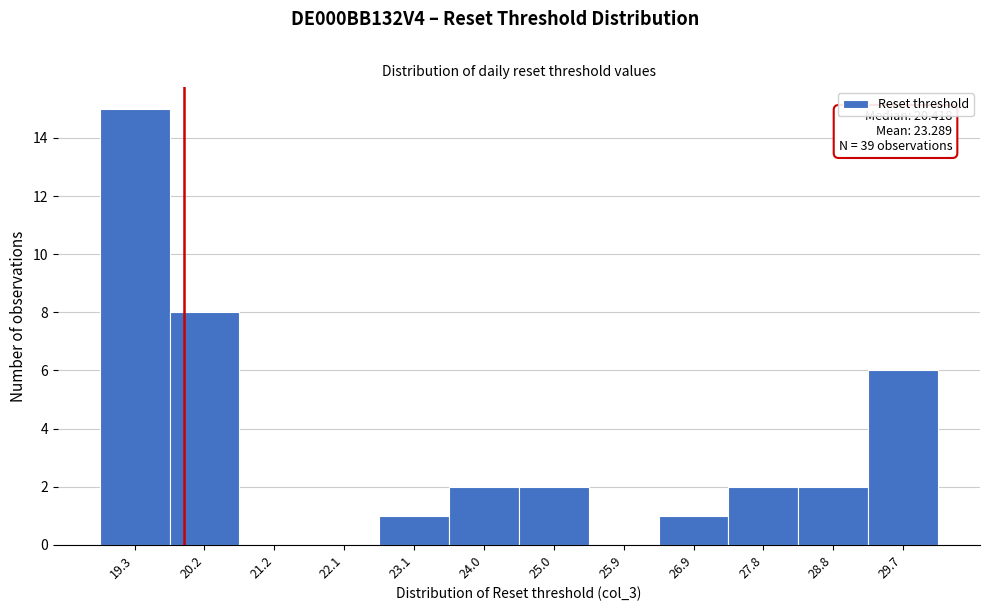

Reading left to right, what are all the values shown in this chart?

19.3=15	20.2=8	21.2=0	22.1=0	23.1=1	24.0=2	25.0=2	25.9=0	26.9=1	27.8=2	28.8=2	29.7=6